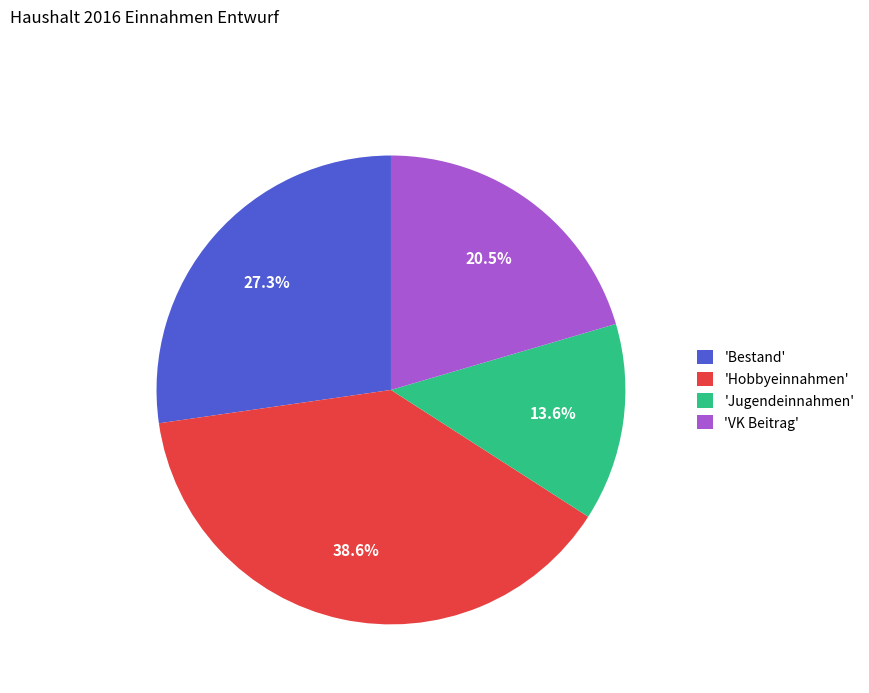

Does 'VK Beitrag' represent more than half of the total?

No